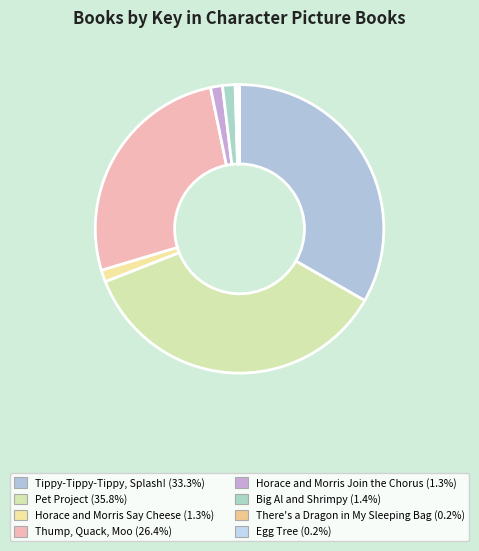

What is the smallest slice in the pie chart?

Egg Tree